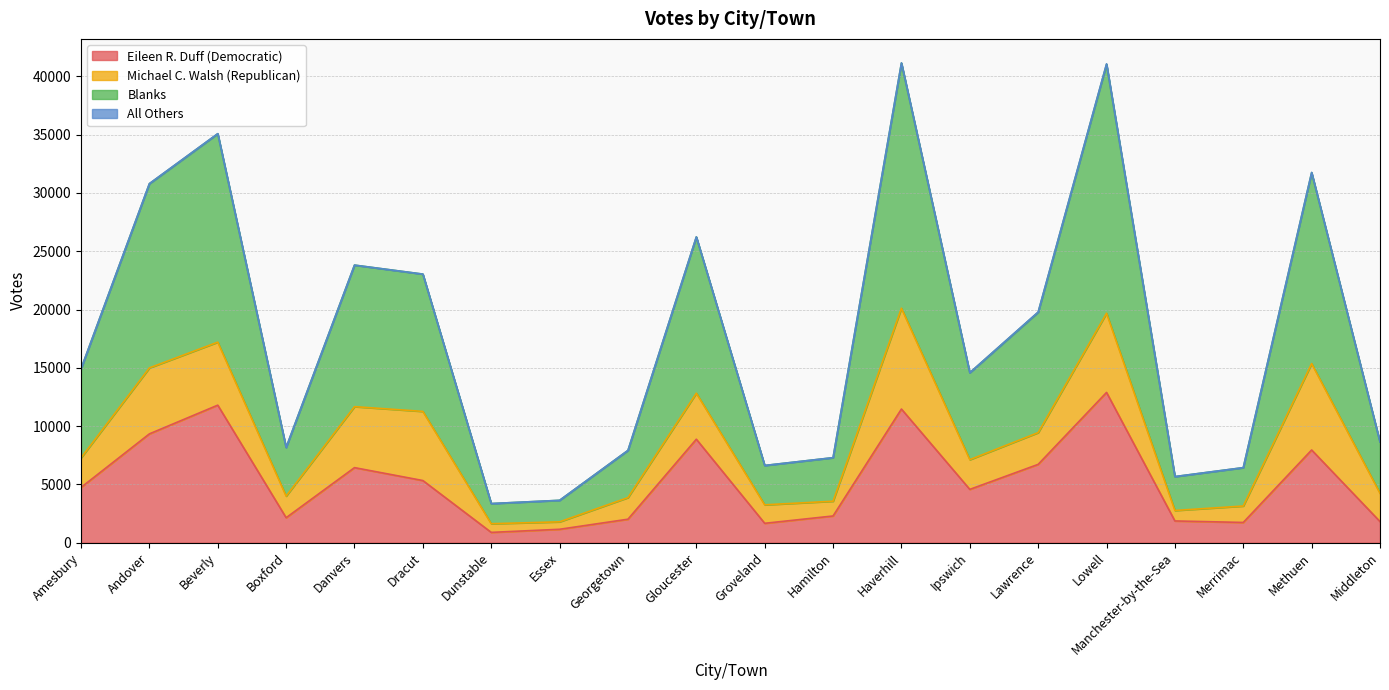

True or false: Blanks and Eileen R. Duff (Democratic) intersect in this chart.

False